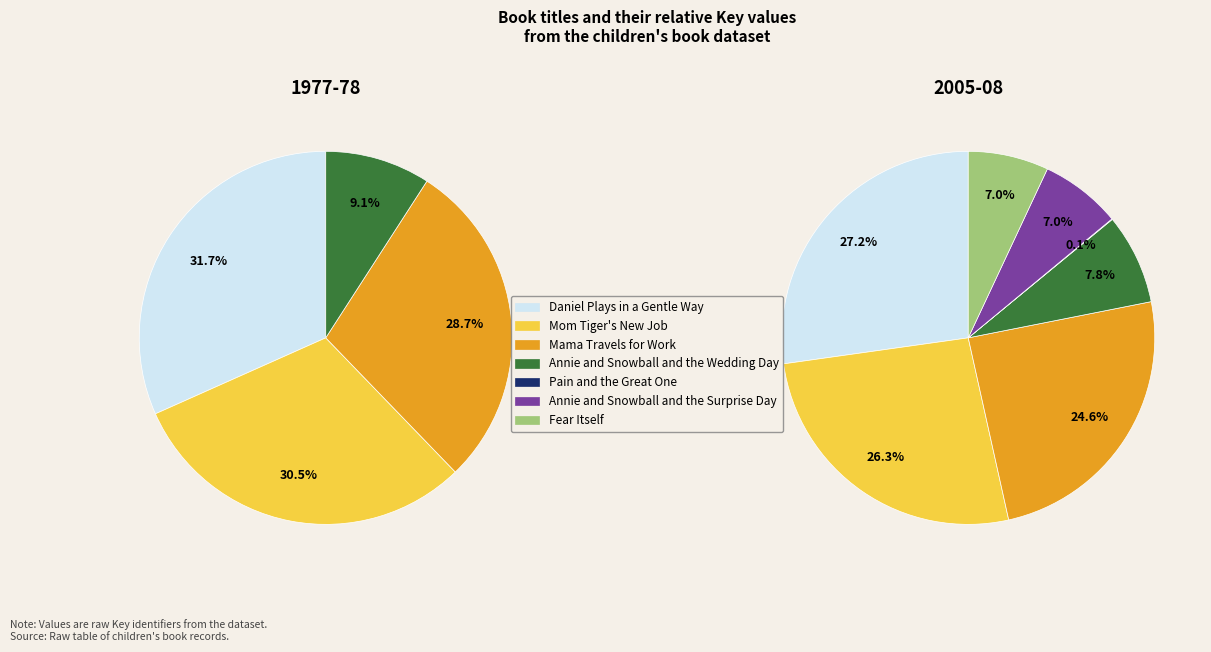

How many slices are in this pie chart?

7